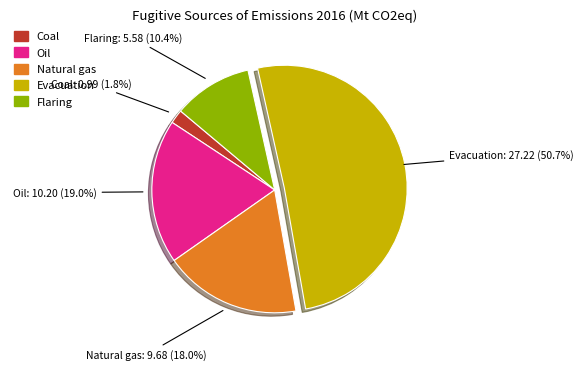

What is the ratio of the value at Evacuation to the value at Oil?

2.7